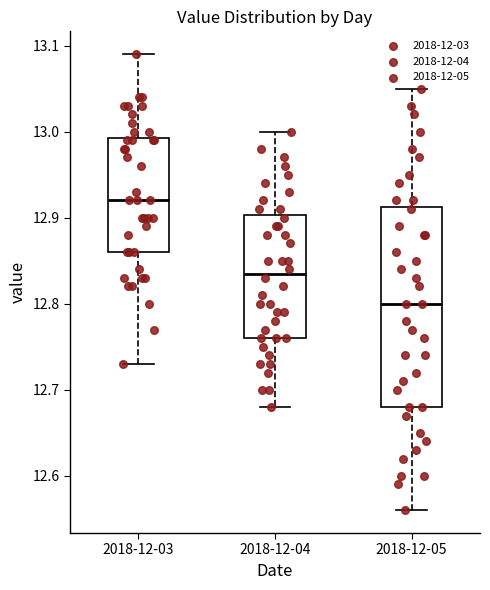

Which box is the tallest, from its lower edge to its upper edge?

2018-12-05